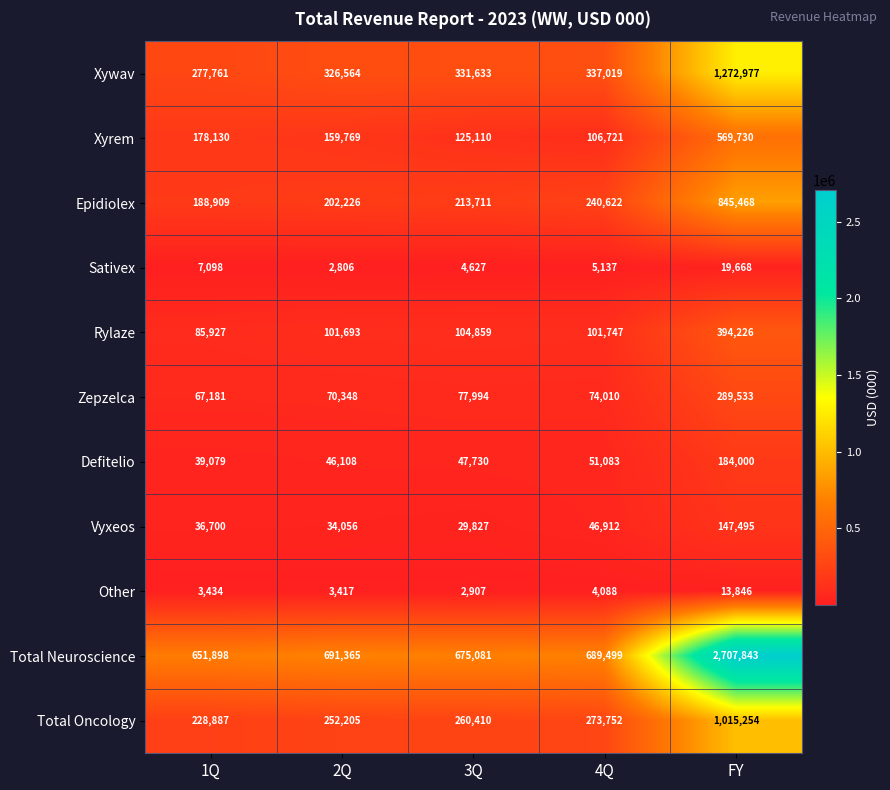

The value of Vyxeos at 2Q is 58966. True or false?

False